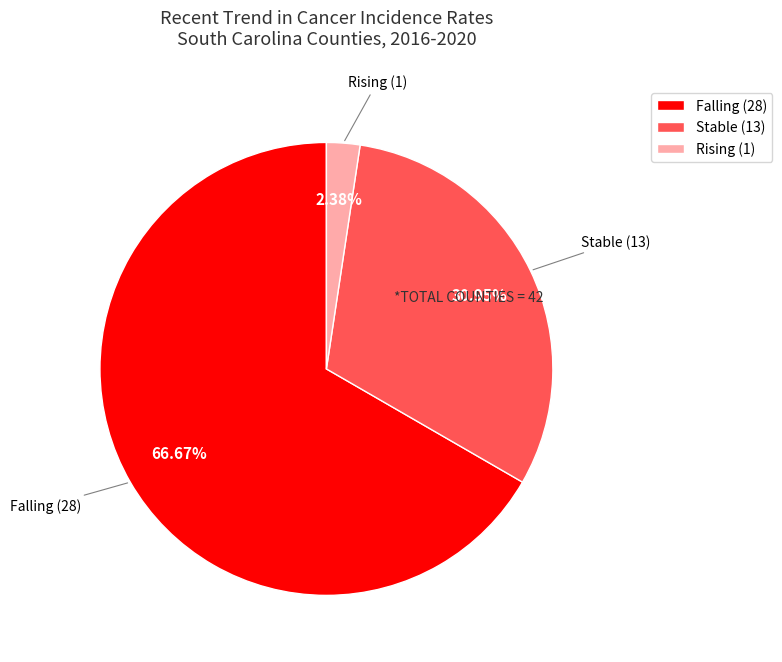

Which has a higher value, Stable (13) or Rising (1)?

Stable (13)